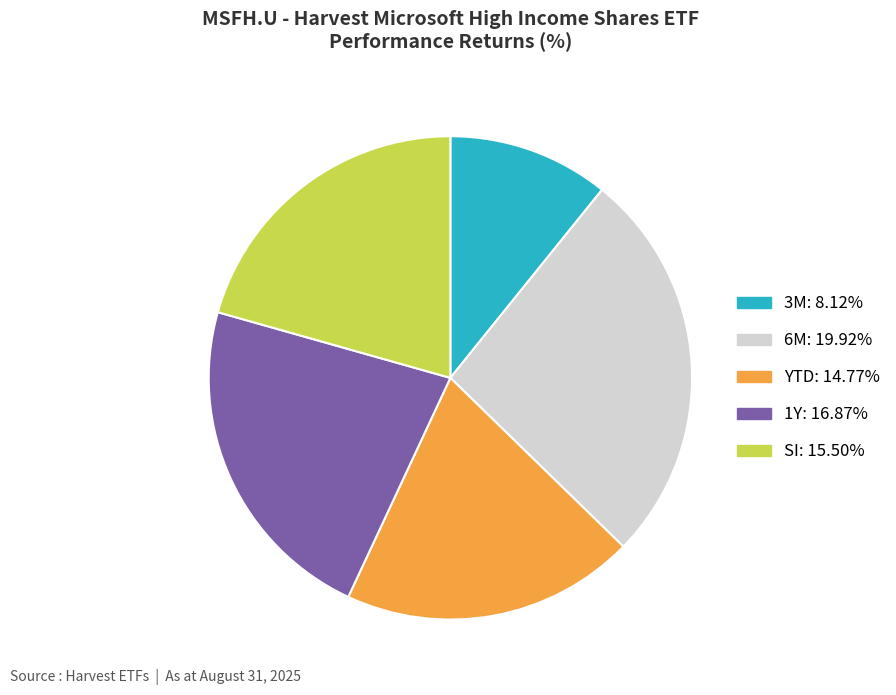

Do 6M and SI together represent more than half of the pie?

No